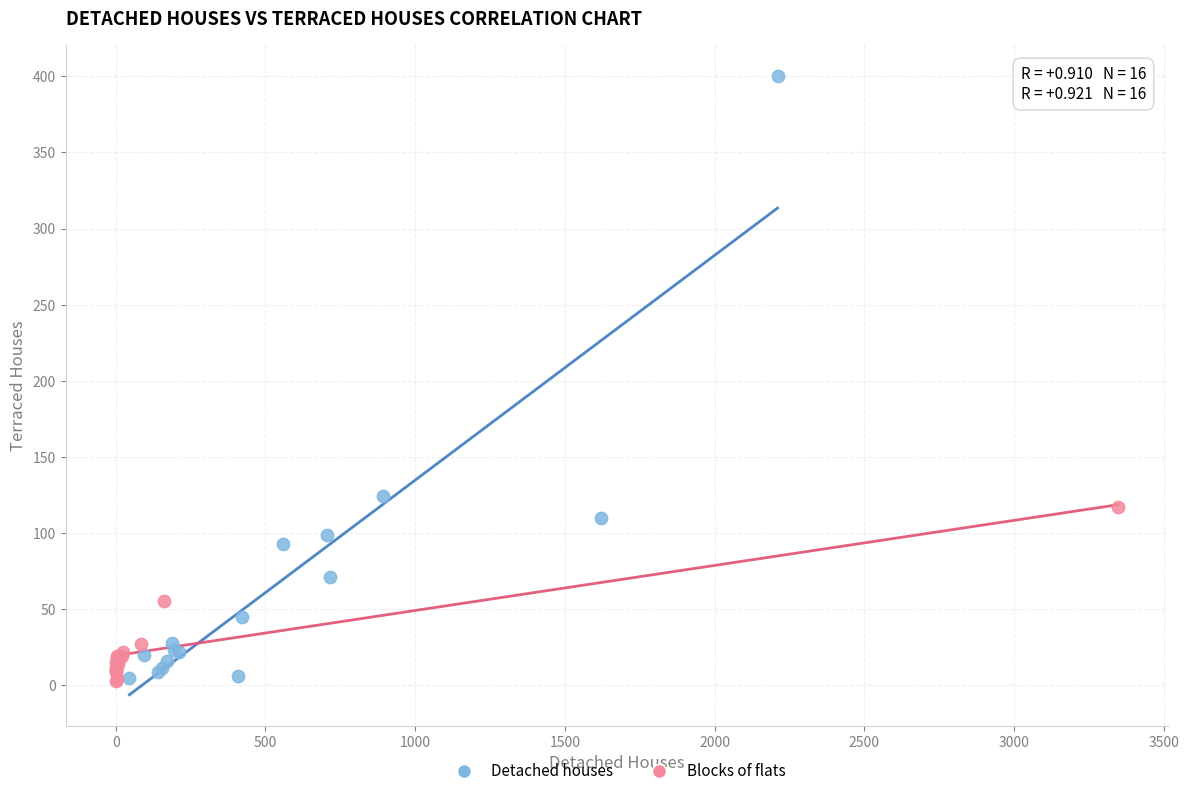

Which series contains the highest Y value?

Detached houses